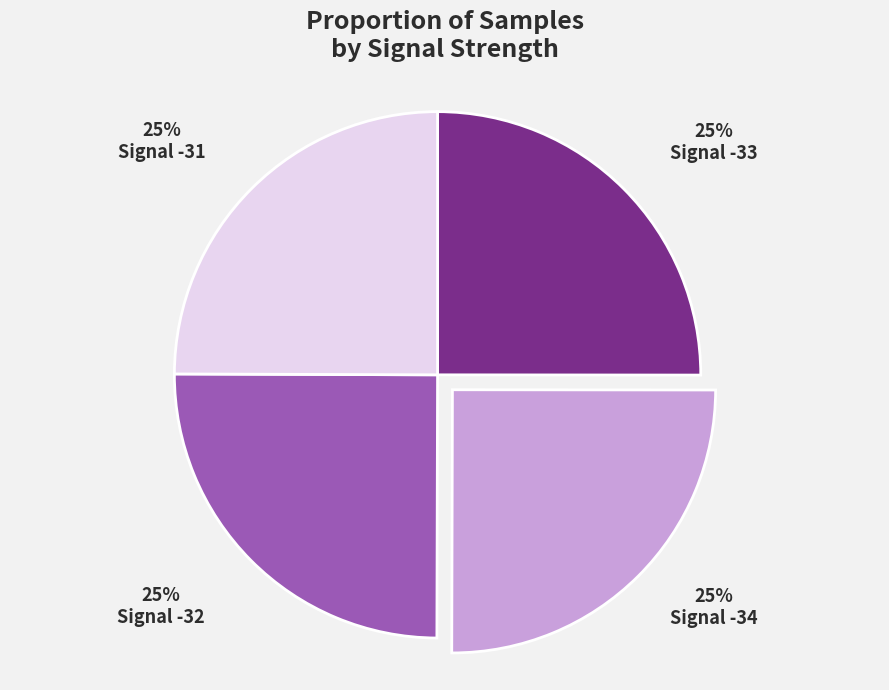

To the nearest percent, what percentage of the pie is Signal -34?

25%